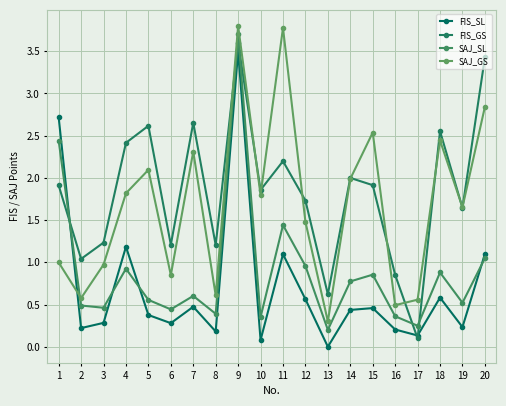

At which label is SAJ_GS closest to 2?

14